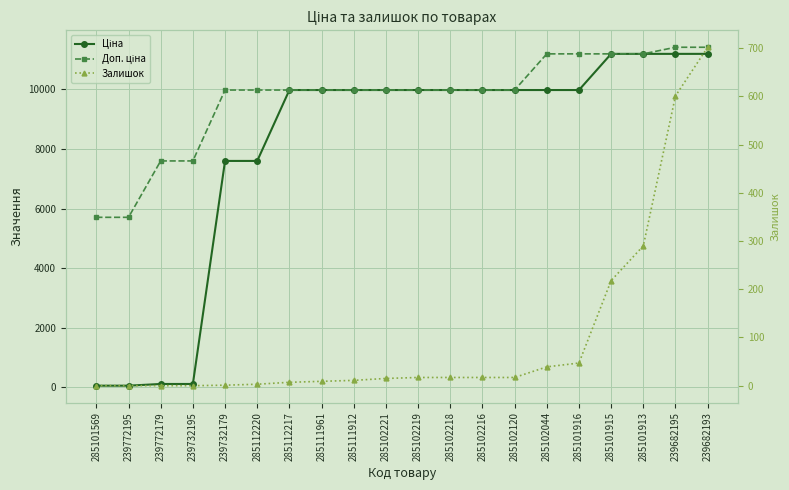

True or false: Ціна and Залишок cross at least once.

False